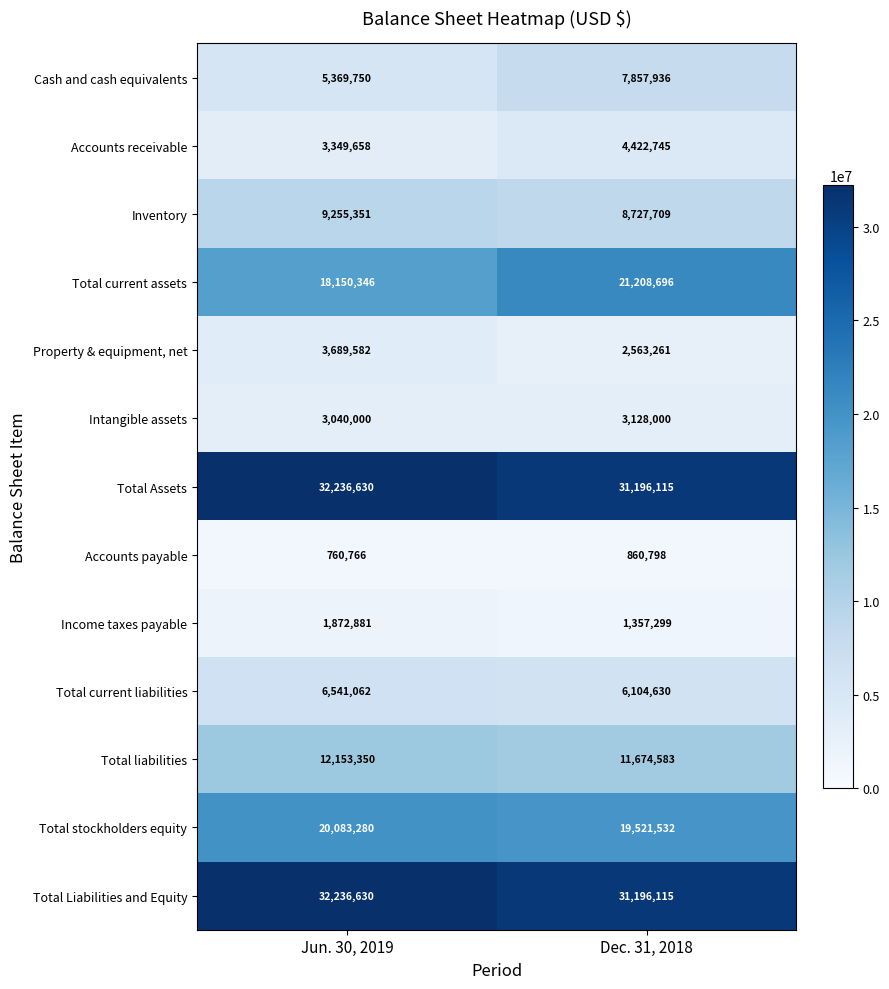

The Accounts payable series shows 1065539 at Jun. 30, 2019. True or false?

False